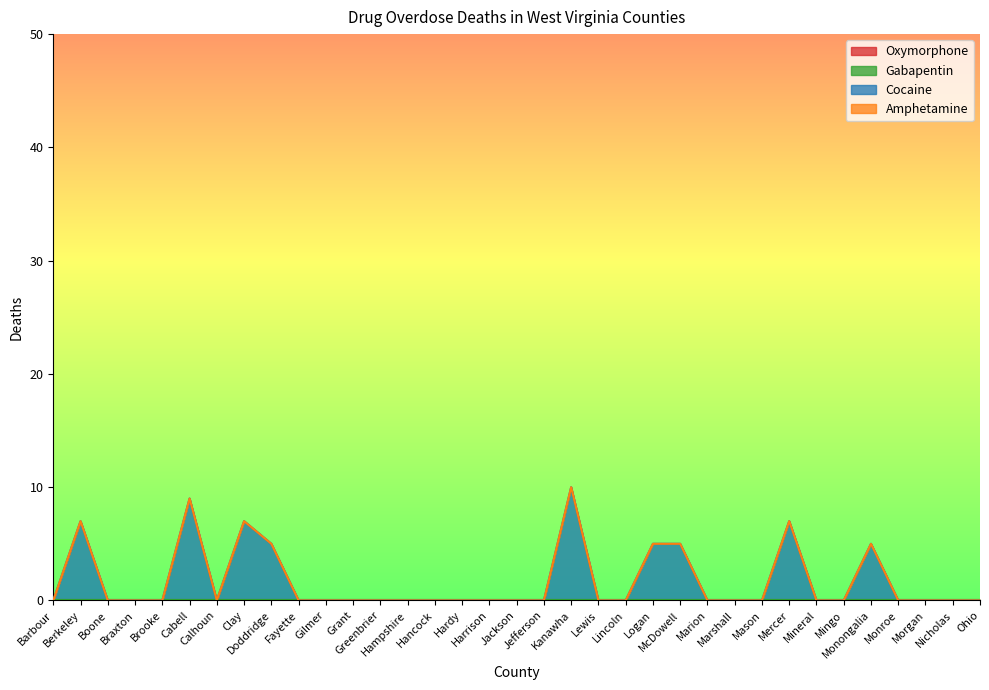

List the series in order of their peak value, highest first.

Cocaine, Oxymorphone, Gabapentin, Amphetamine